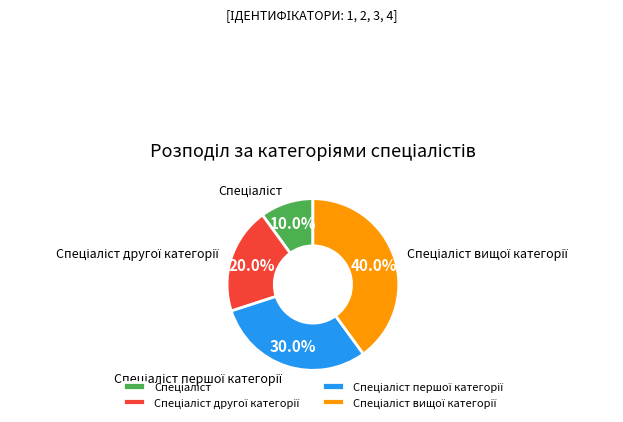

Is there any slice that represents more than half of the pie?

No